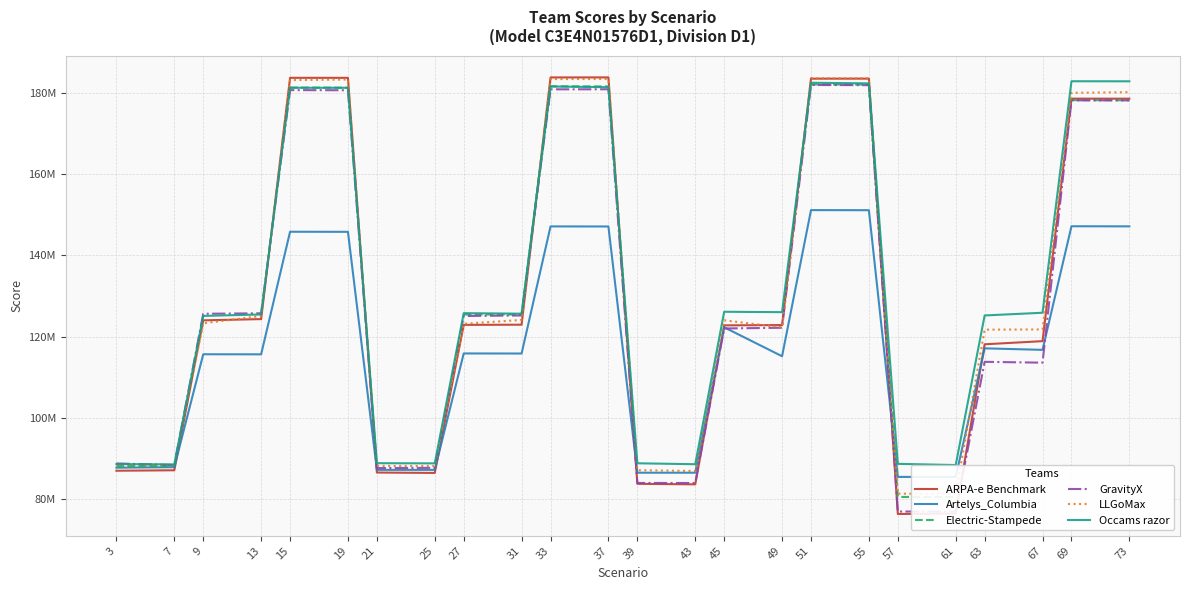

How many interior local valleys does the ARPA-e Benchmark series have?

3